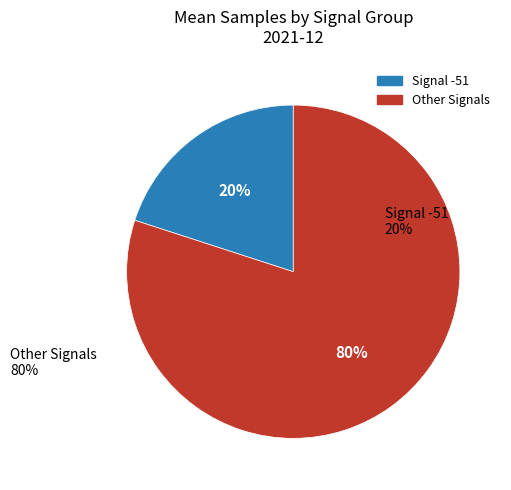

Is there a majority slice in this chart?

Yes